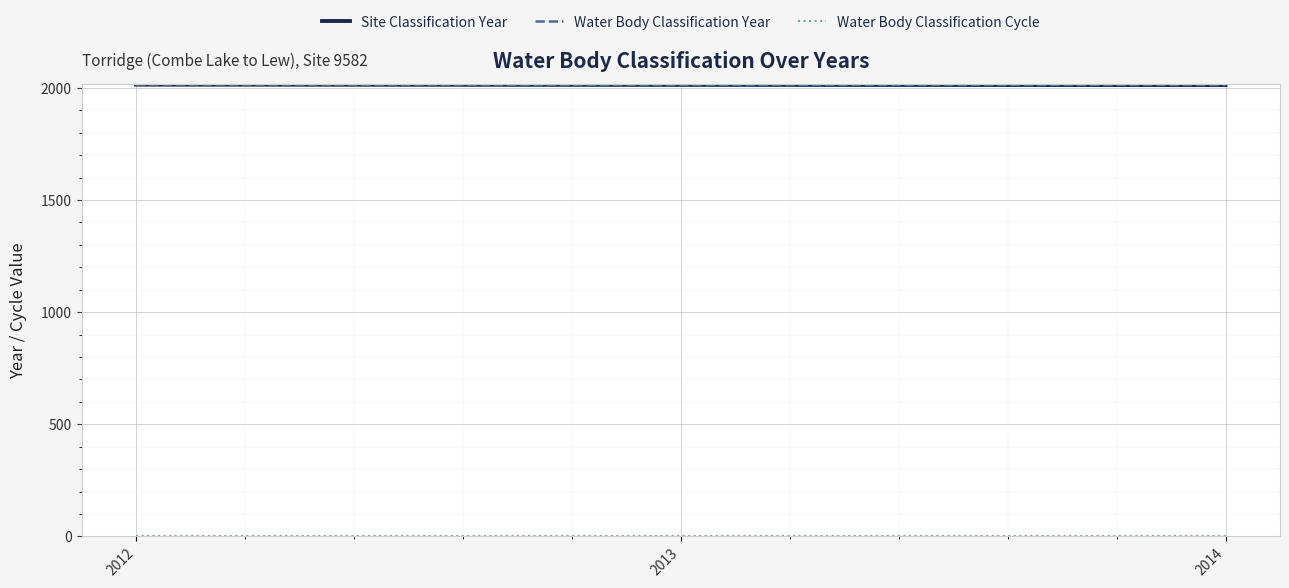

Does the chart have visible grid lines?

Yes